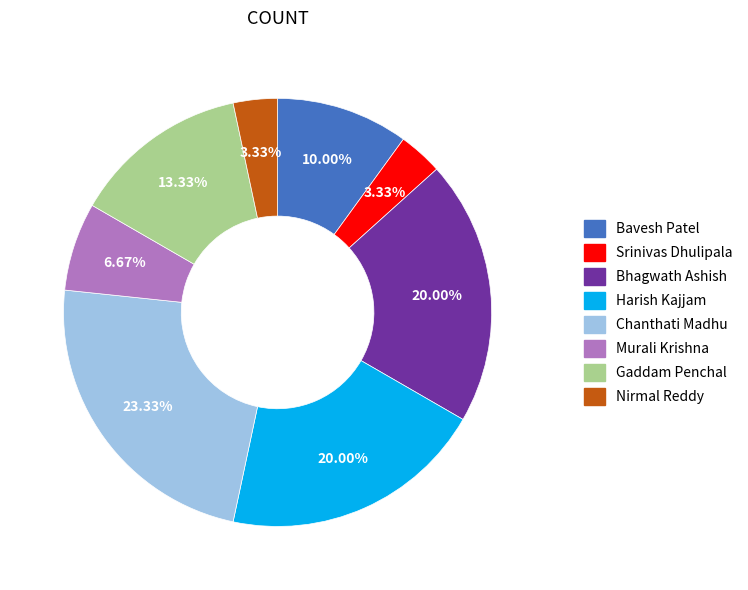

Which slice is the largest?

Chanthati Madhu